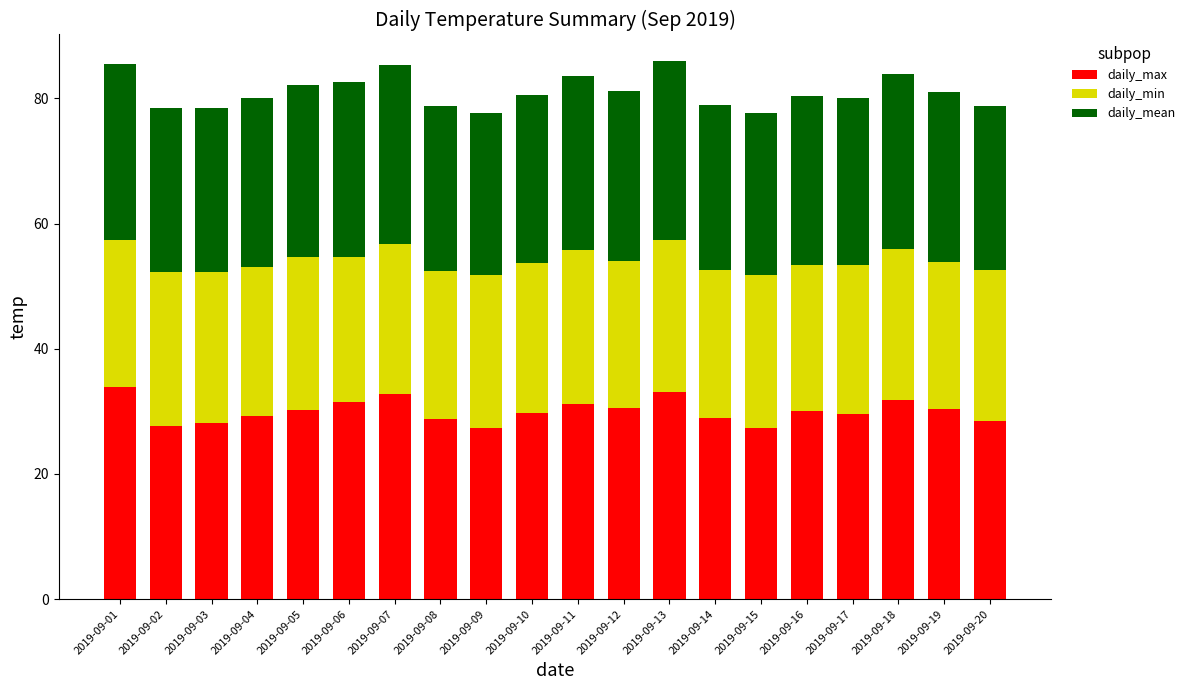

The value of daily_max at 2019-09-16 is 30.1. True or false?

True